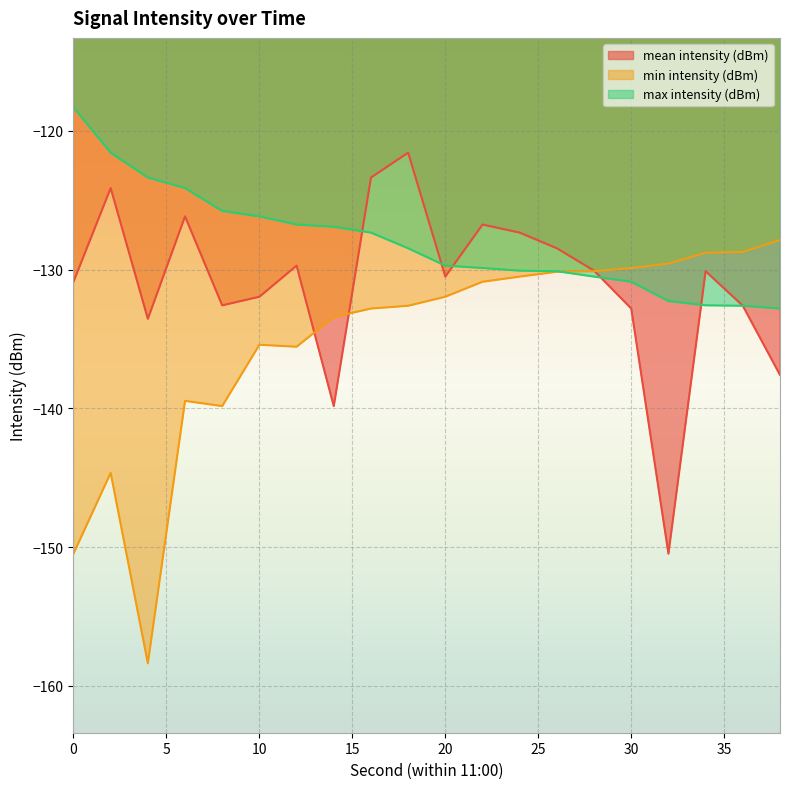

Reading left to right, list all the values displayed in this chart.

mean intensity (dBm): -130.9	-124.1	-133.6	-126.2	-132.6	-132.0	-129.7	-139.8	-123.4	-121.6	-130.5	-126.8	-127.3	-128.5	-130.1	-132.8	-150.5	-130.1	-132.6	-137.6
min intensity (dBm): -150.5	-144.7	-158.4	-139.5	-139.8	-135.4	-135.6	-133.4	-132.8	-132.6	-132.0	-130.9	-130.5	-130.2	-130.1	-129.9	-129.6	-128.8	-128.7	-127.9
max intensity (dBm): -118.3	-121.6	-123.4	-124.1	-125.8	-126.2	-126.8	-126.9	-127.3	-128.5	-129.7	-129.9	-130.1	-130.1	-130.5	-130.9	-132.3	-132.6	-132.6	-132.8